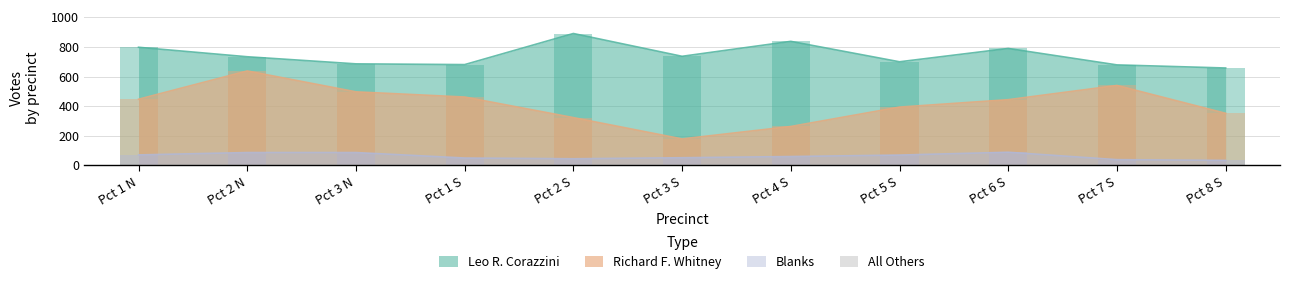

Rank the series at Pct 3 S from highest to lowest value.

Leo R. Corazzini, Richard F. Whitney, Blanks, All Others